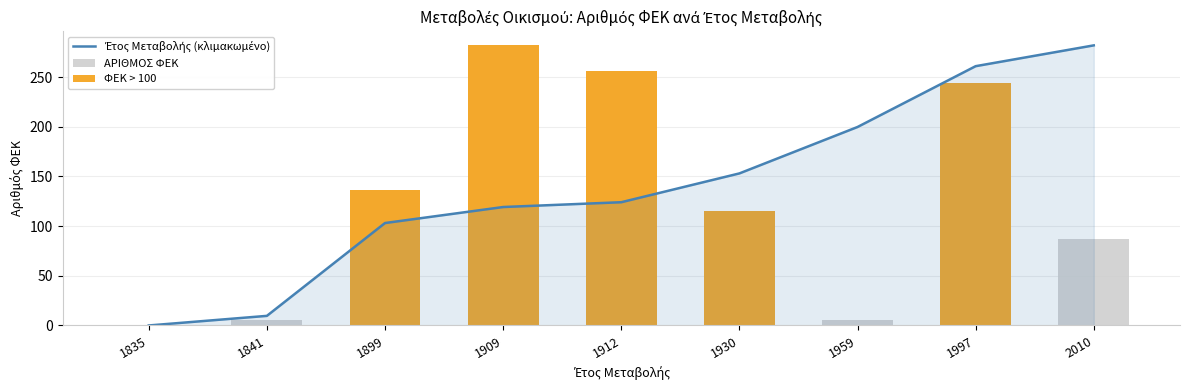

What is the total value across all series at 1841?

14.7